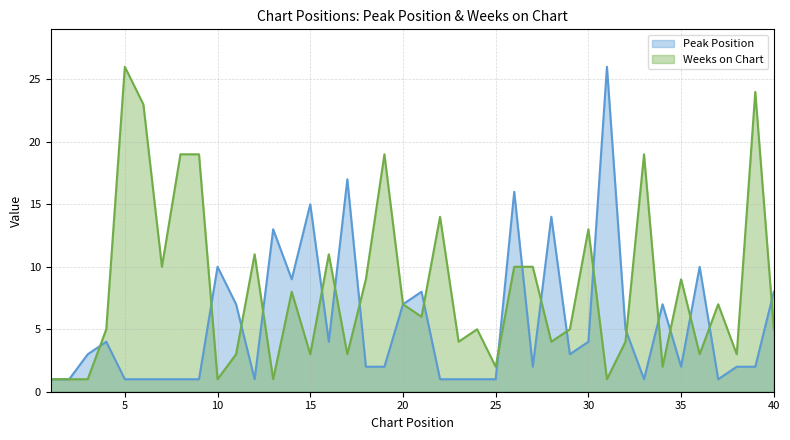

What value does the Weeks on Chart series have at 38?

3